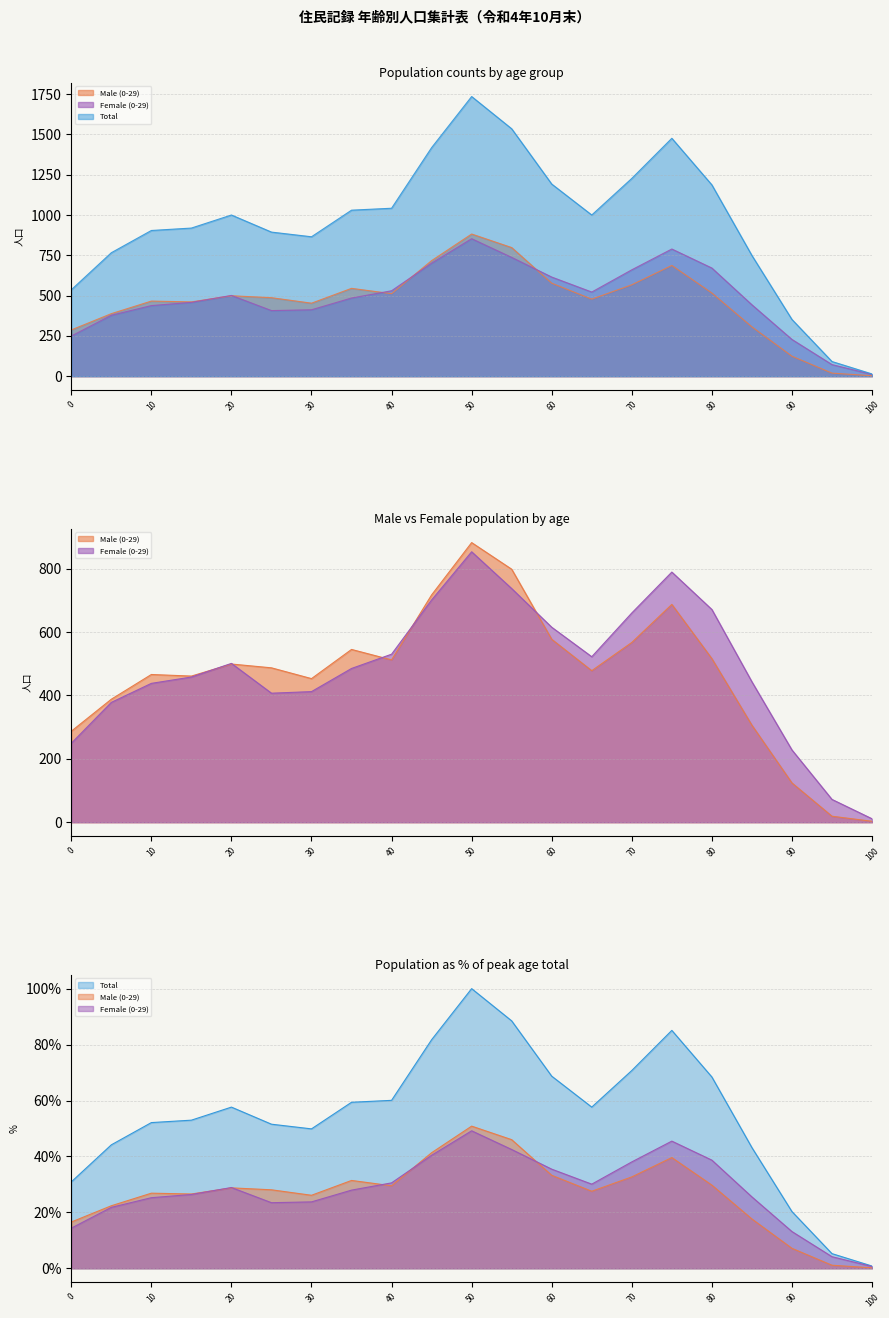

What is the value of the Male (0-29) point at the 7th from the left?

26.1